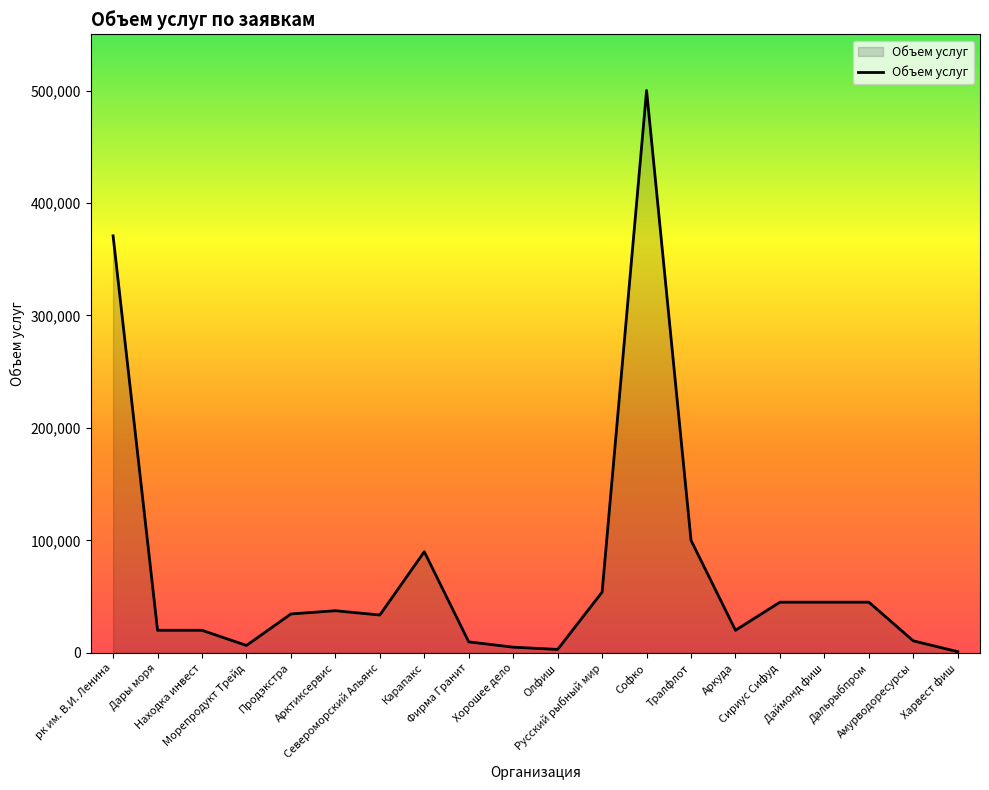

What is the maximum value shown in the chart?

500000.0